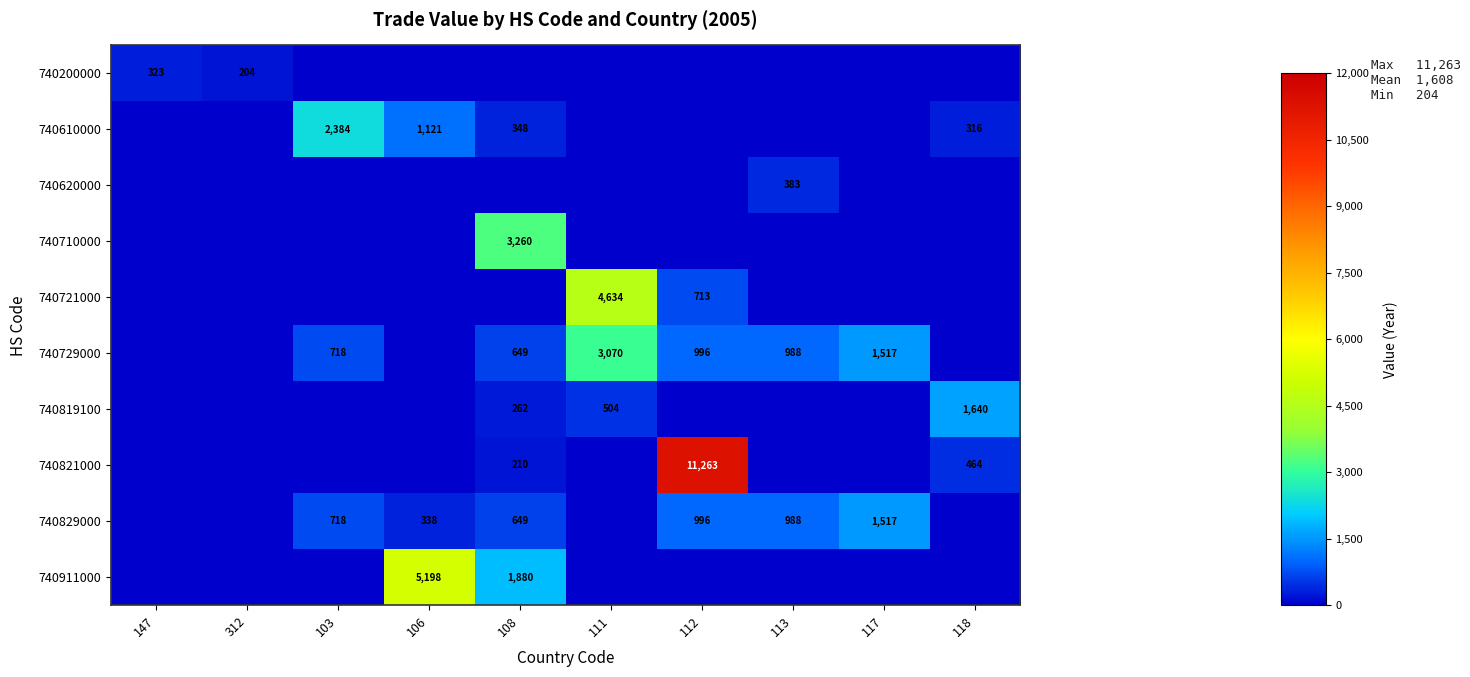

Is it true that 740821000 equals 16213 at 112?

False